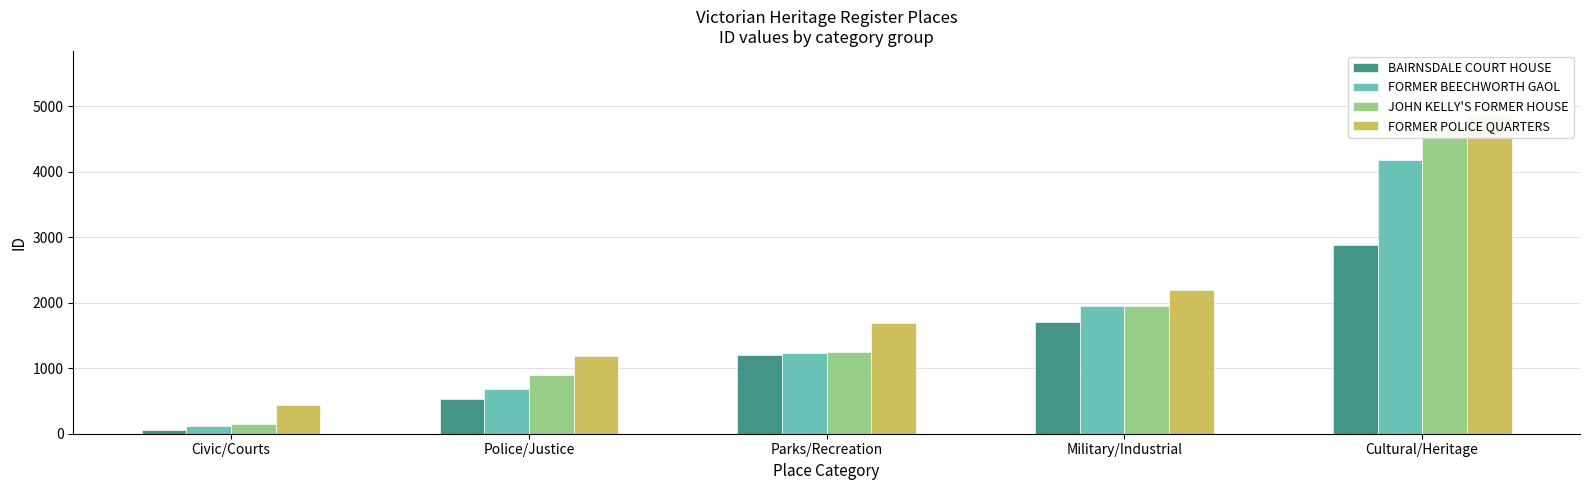

What is the approximate value of JOHN KELLY'S FORMER HOUSE at Cultural/Heritage?

4679